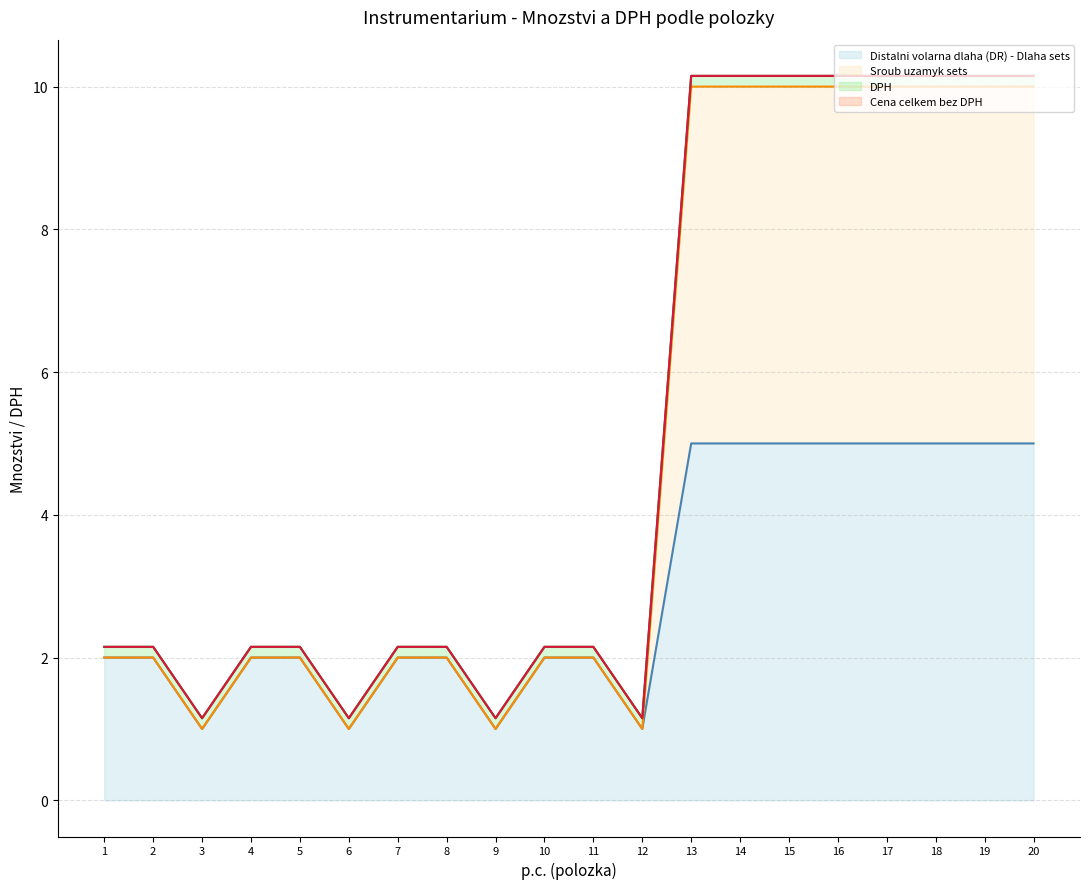

What is the minimum value shown in the chart?

1.0